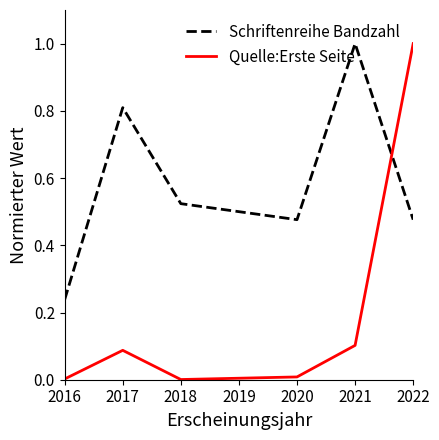

True or false: Quelle:Erste Seite has a value of 0.1 at 2017.

True